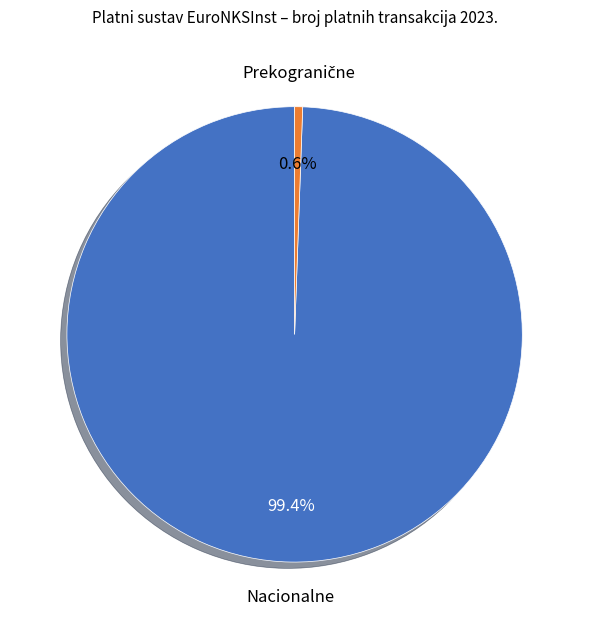

Does any single category account for the majority?

Yes